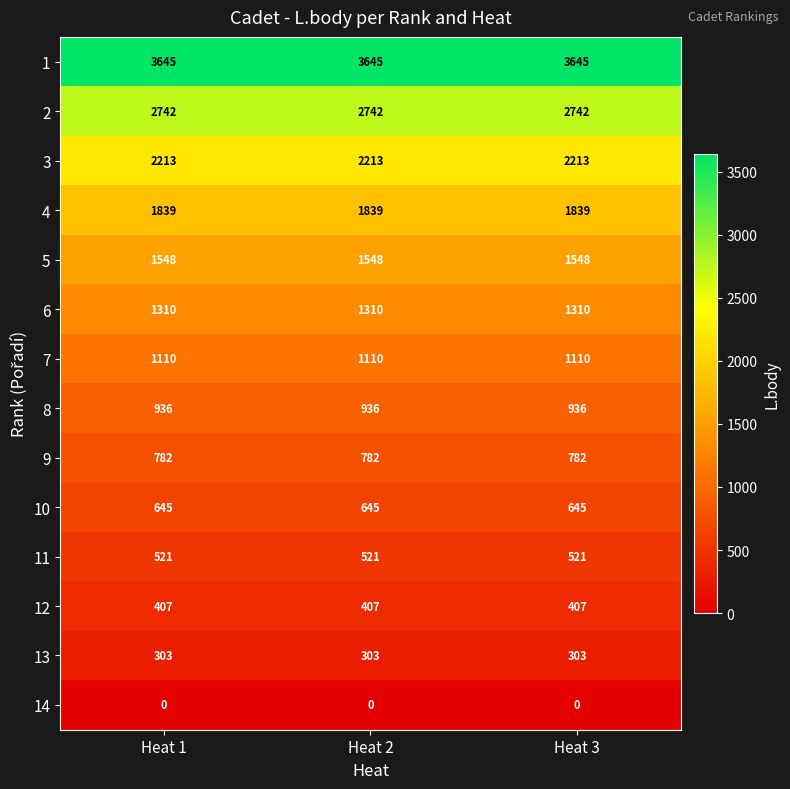

What is the maximum value shown in the chart?

3645